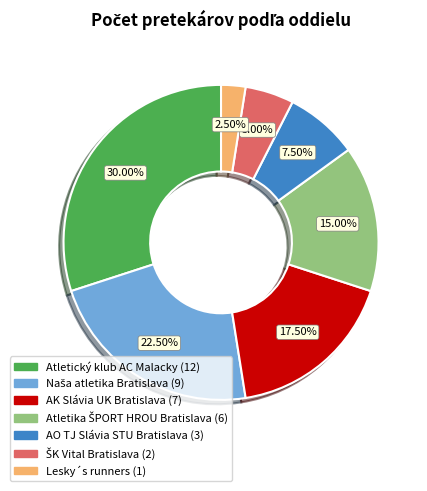

How many slices are in this pie chart?

7